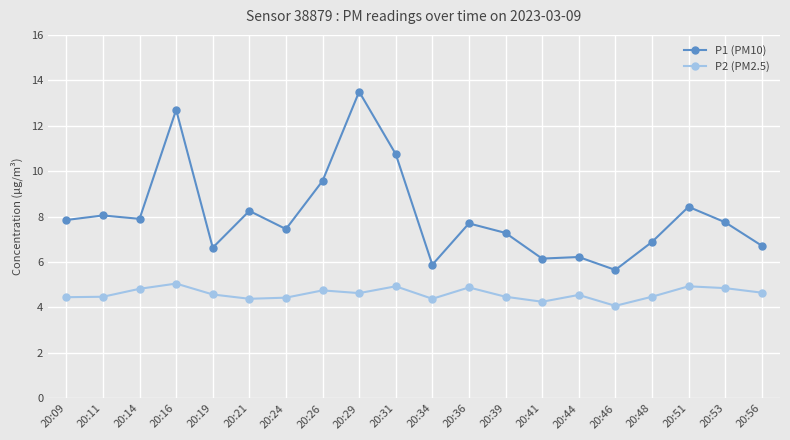

True or false: P2 (PM2.5) has a value of 4.9 at 20:36.

True